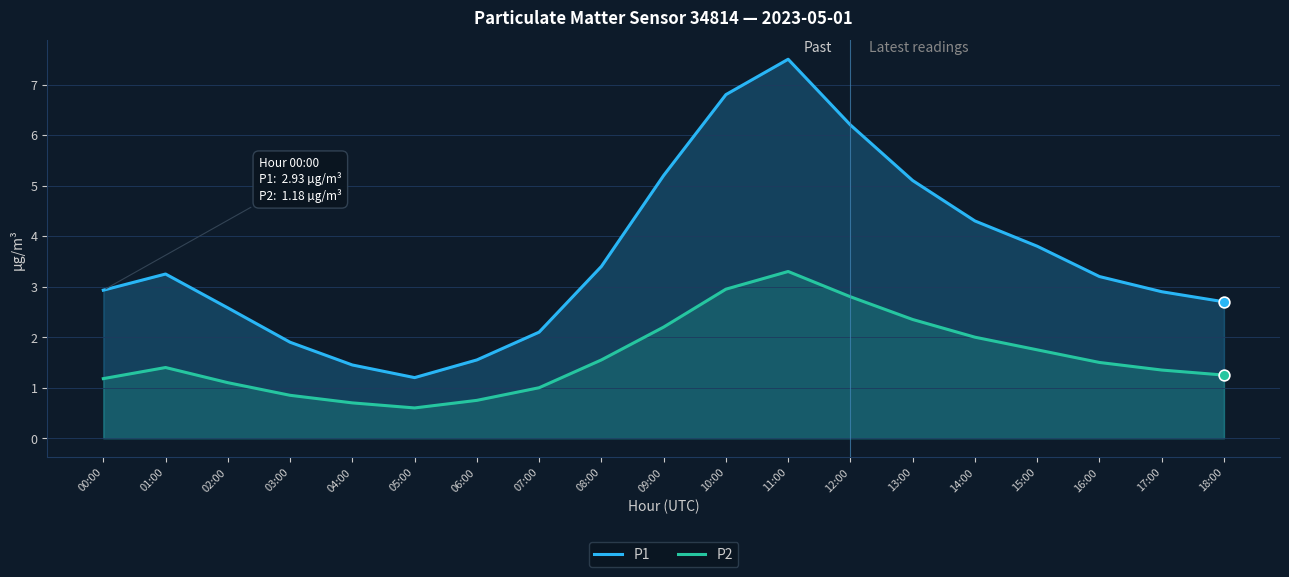

Which series has the largest total across all categories?

P1